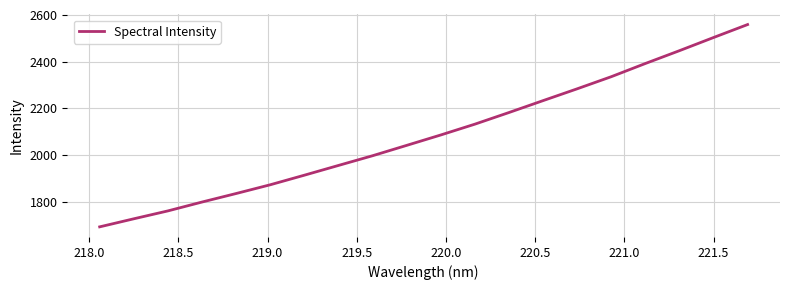

What is the difference between the maximum and minimum values?

865.8